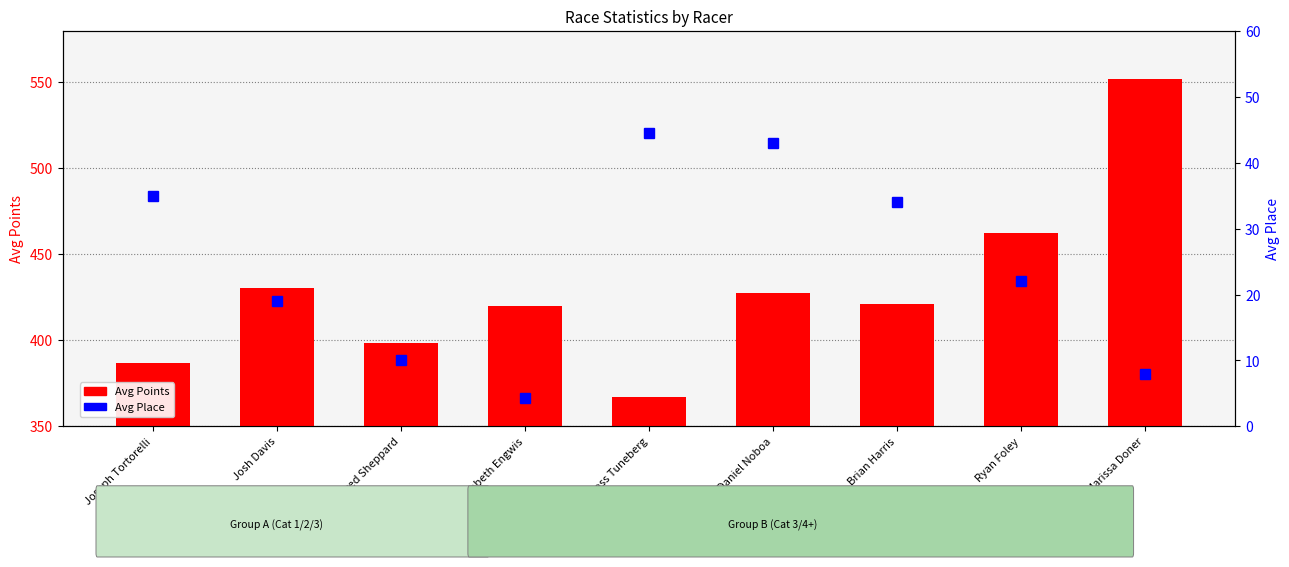

Which series has the largest total across all categories?

Avg Points